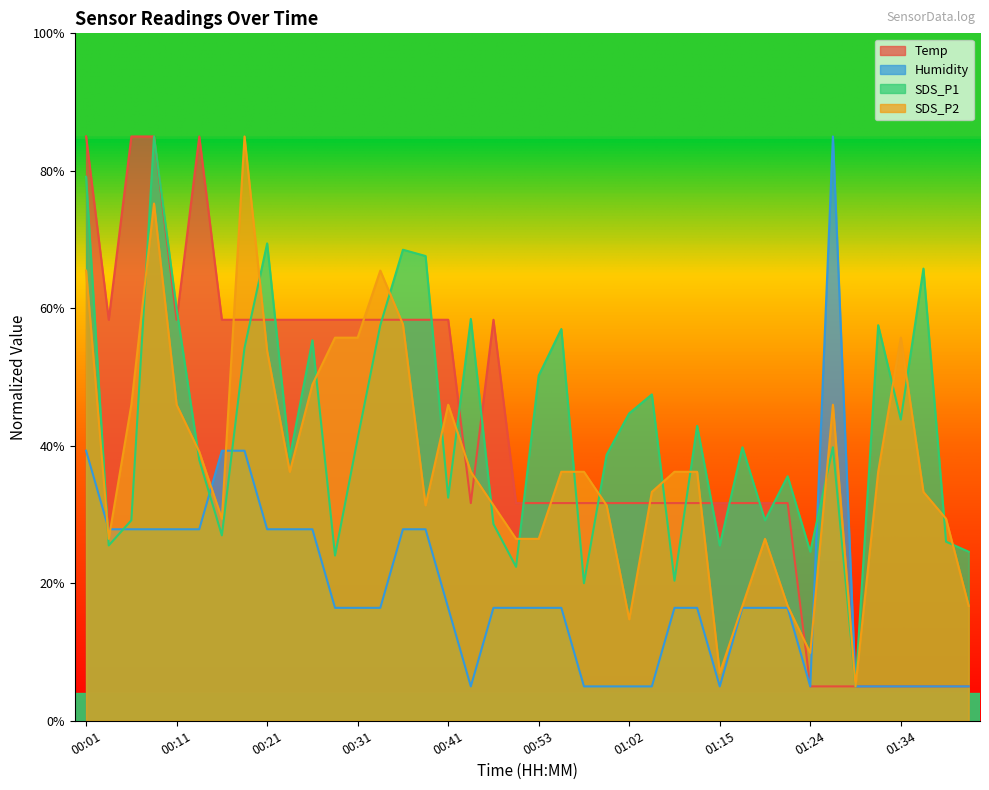

What is the total value across all series at 00:21?

209.4